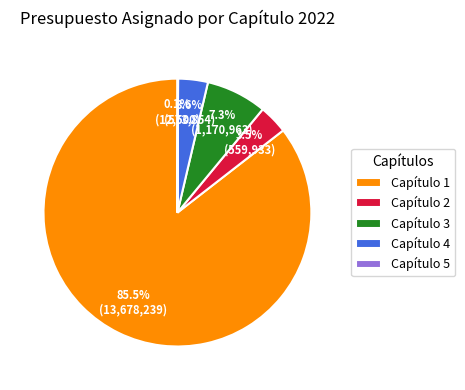

What is the ratio of the value at Capítulo 1 to the value at Capítulo 3?

11.7